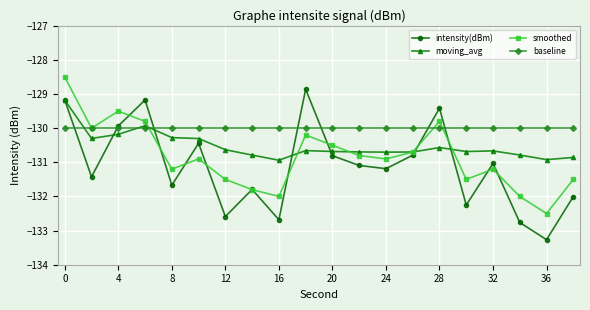

Which series has the largest range (max minus min)?

intensity(dBm)